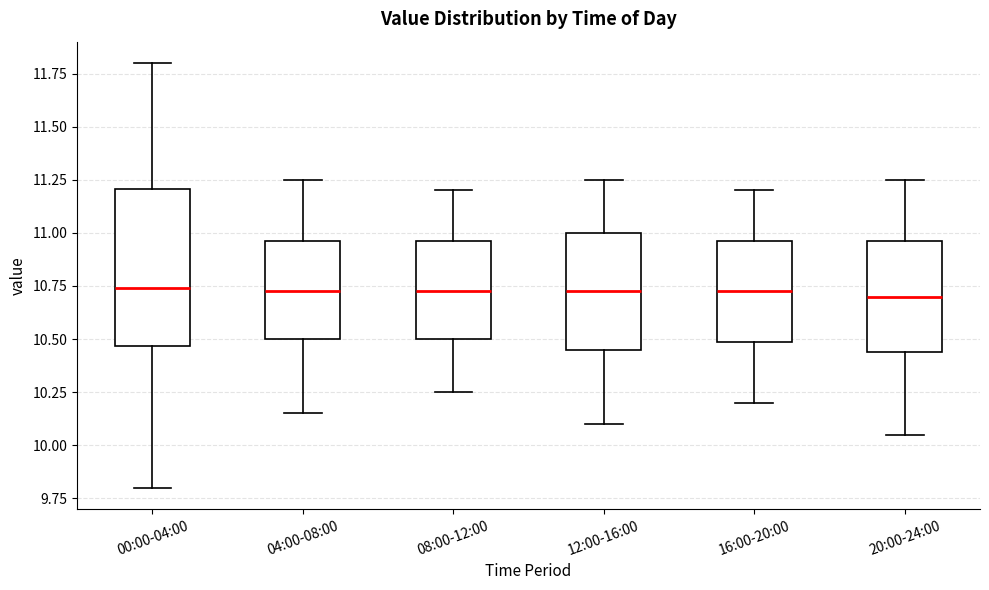

Where is the lower edge of the box for 12:00-16:00 on the y-axis? The values are not printed on the chart, so give them approximately, as read against the axis.

10.45